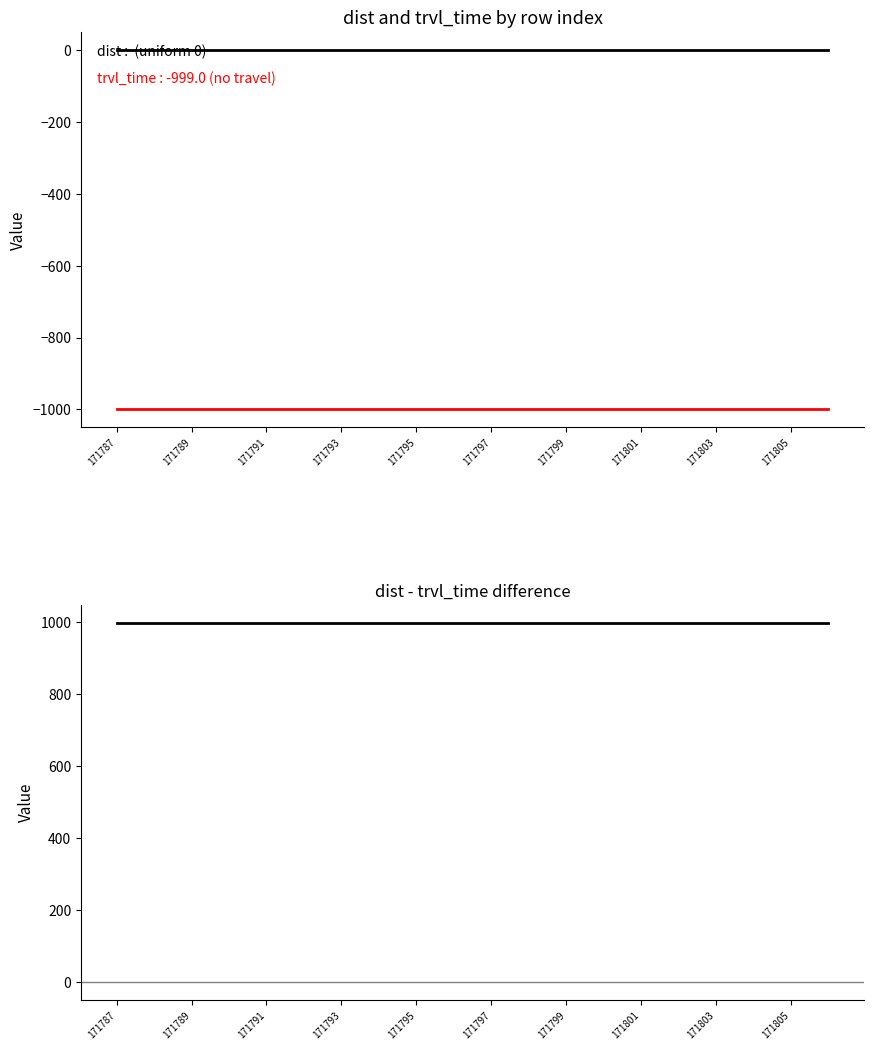

How many series are shown in this chart?

3